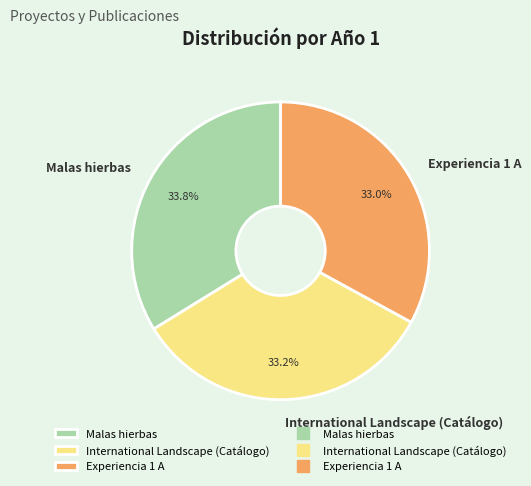

Does International Landscape (Catálogo) account for over 50% of the chart?

No